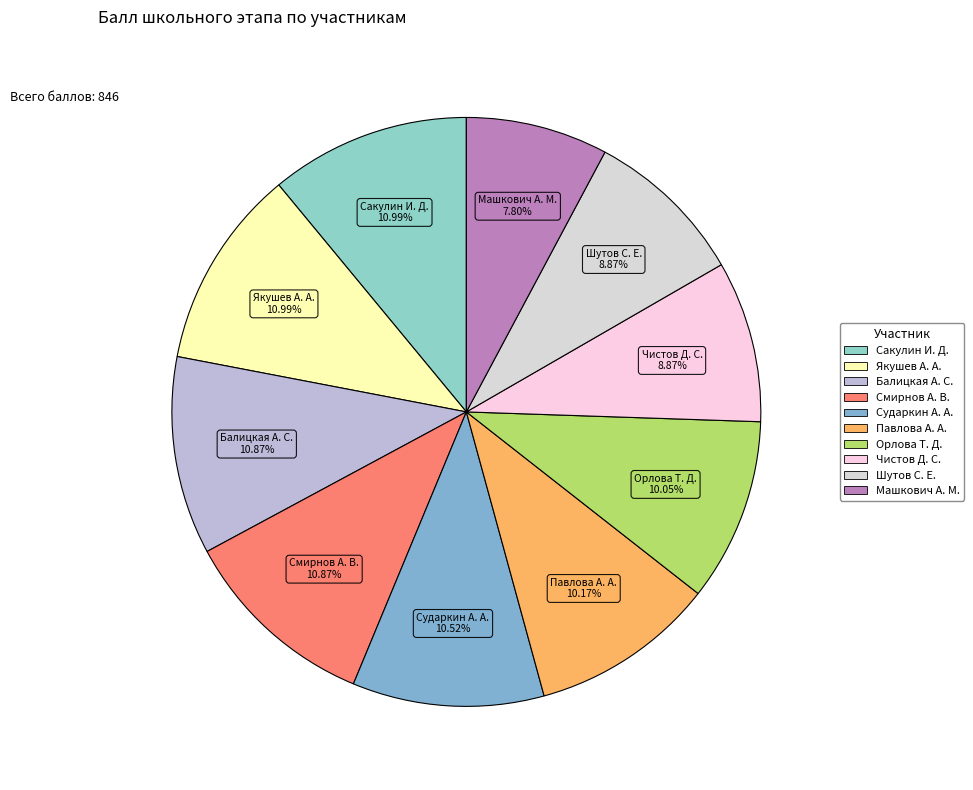

How many slices are in this pie chart?

10